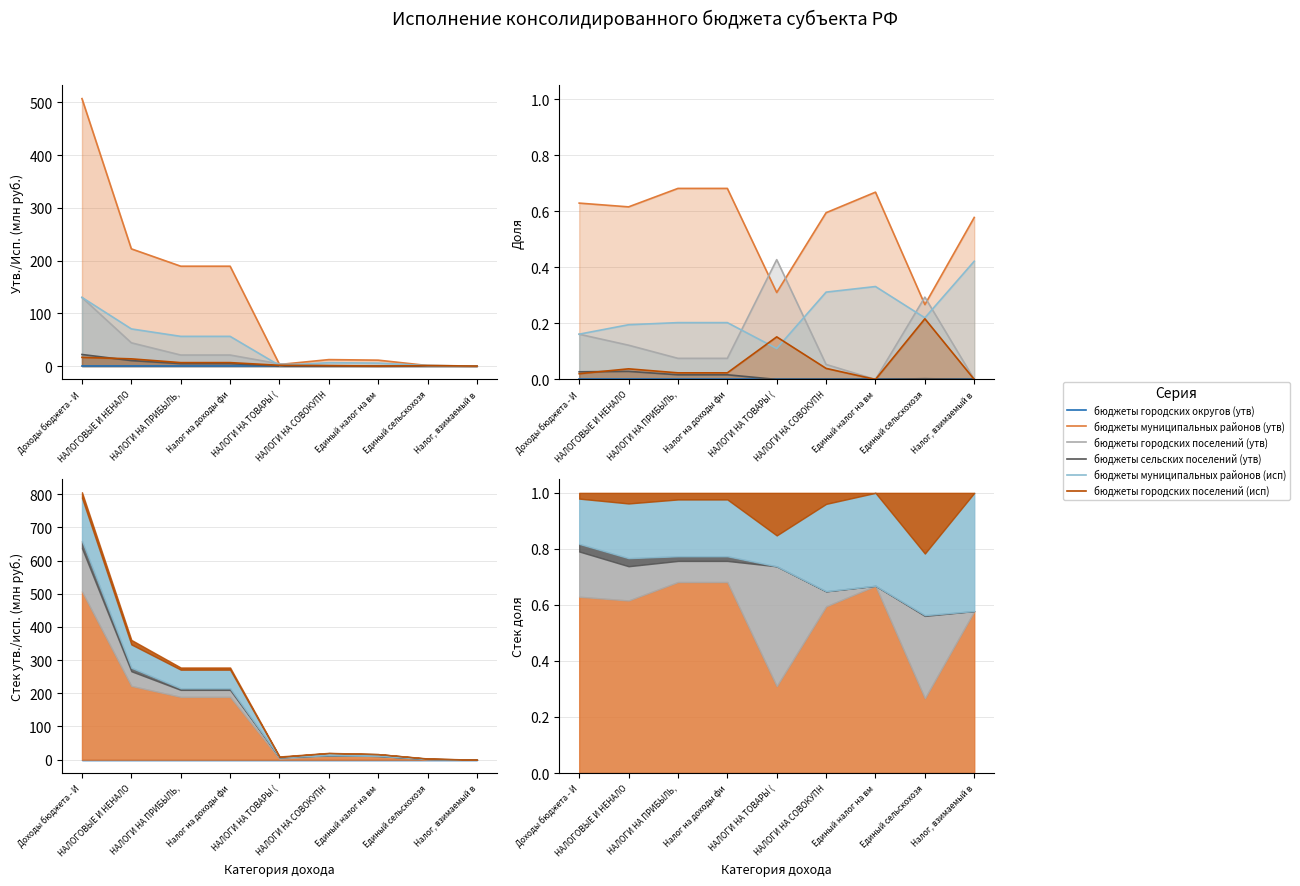

How many data points does each series have?

9